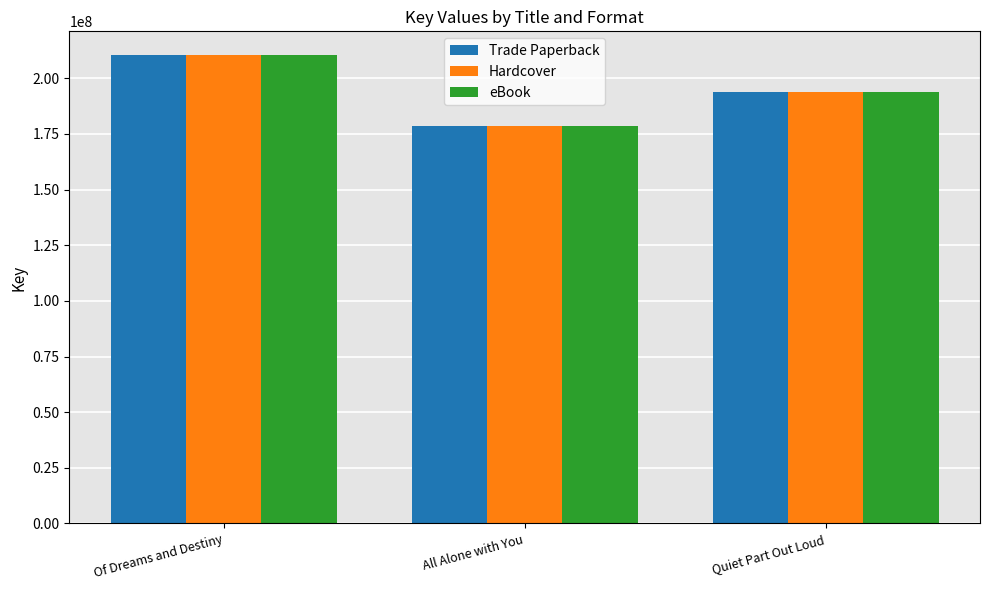

Which label corresponds to the largest value in the chart?

Of Dreams and Destiny